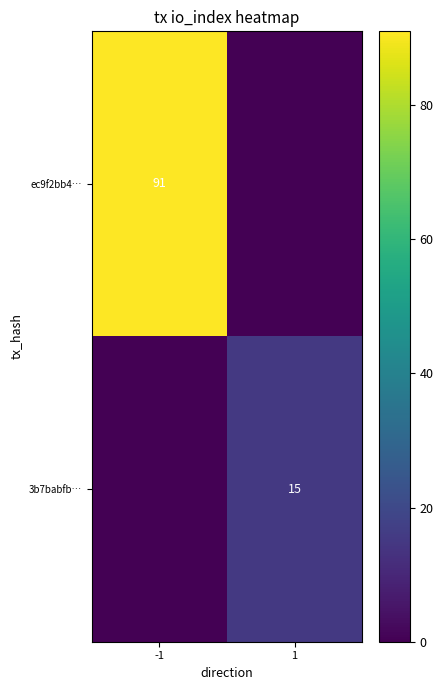

The value of ec9f2bb4… at -1 is 160. True or false?

False